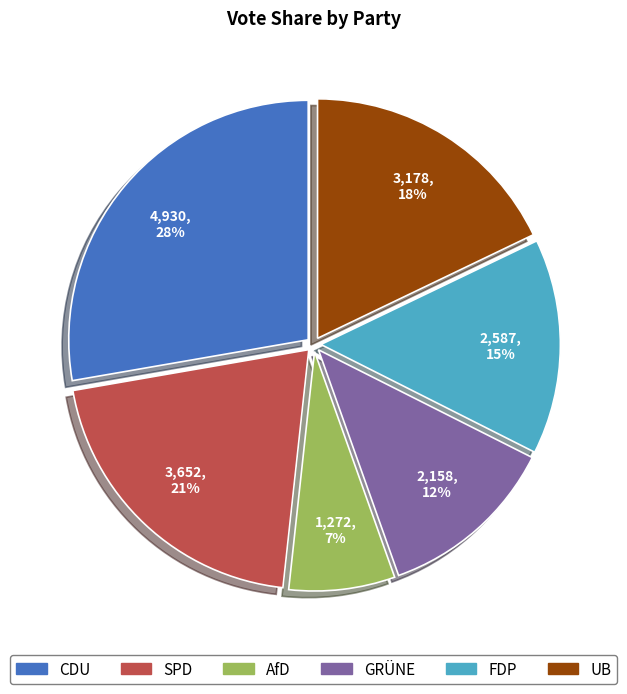

To the nearest percent, what percentage of the pie is AfD?

7%